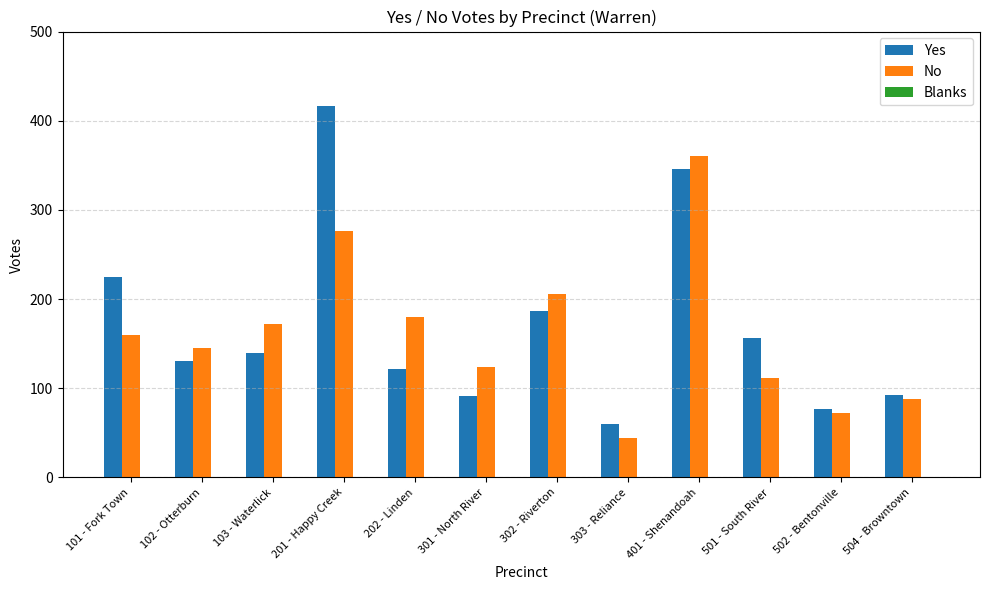

The No series shows 96 at 101 - Fork Town. True or false?

False